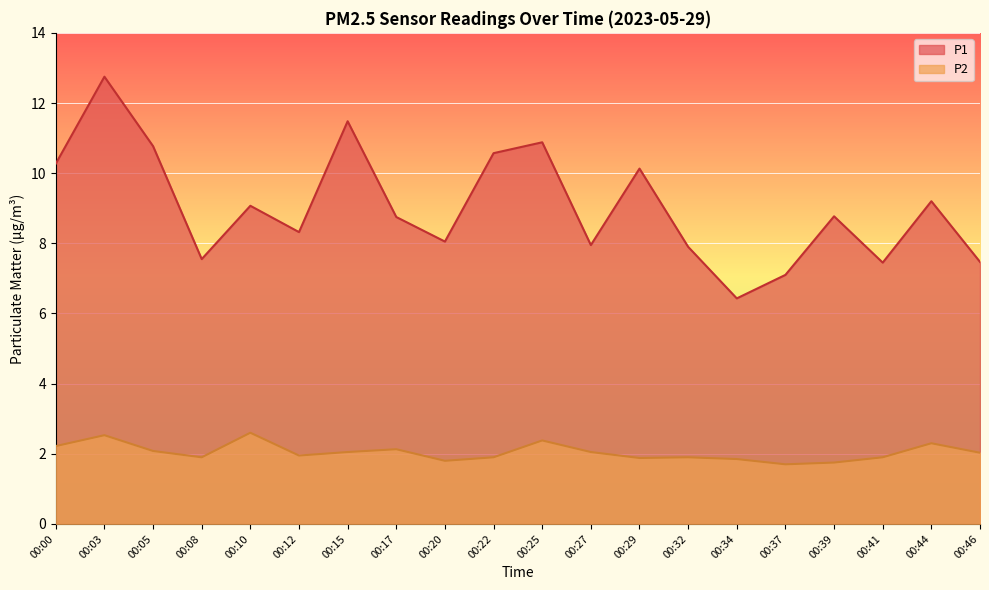

What is the maximum value shown in the chart?

12.8